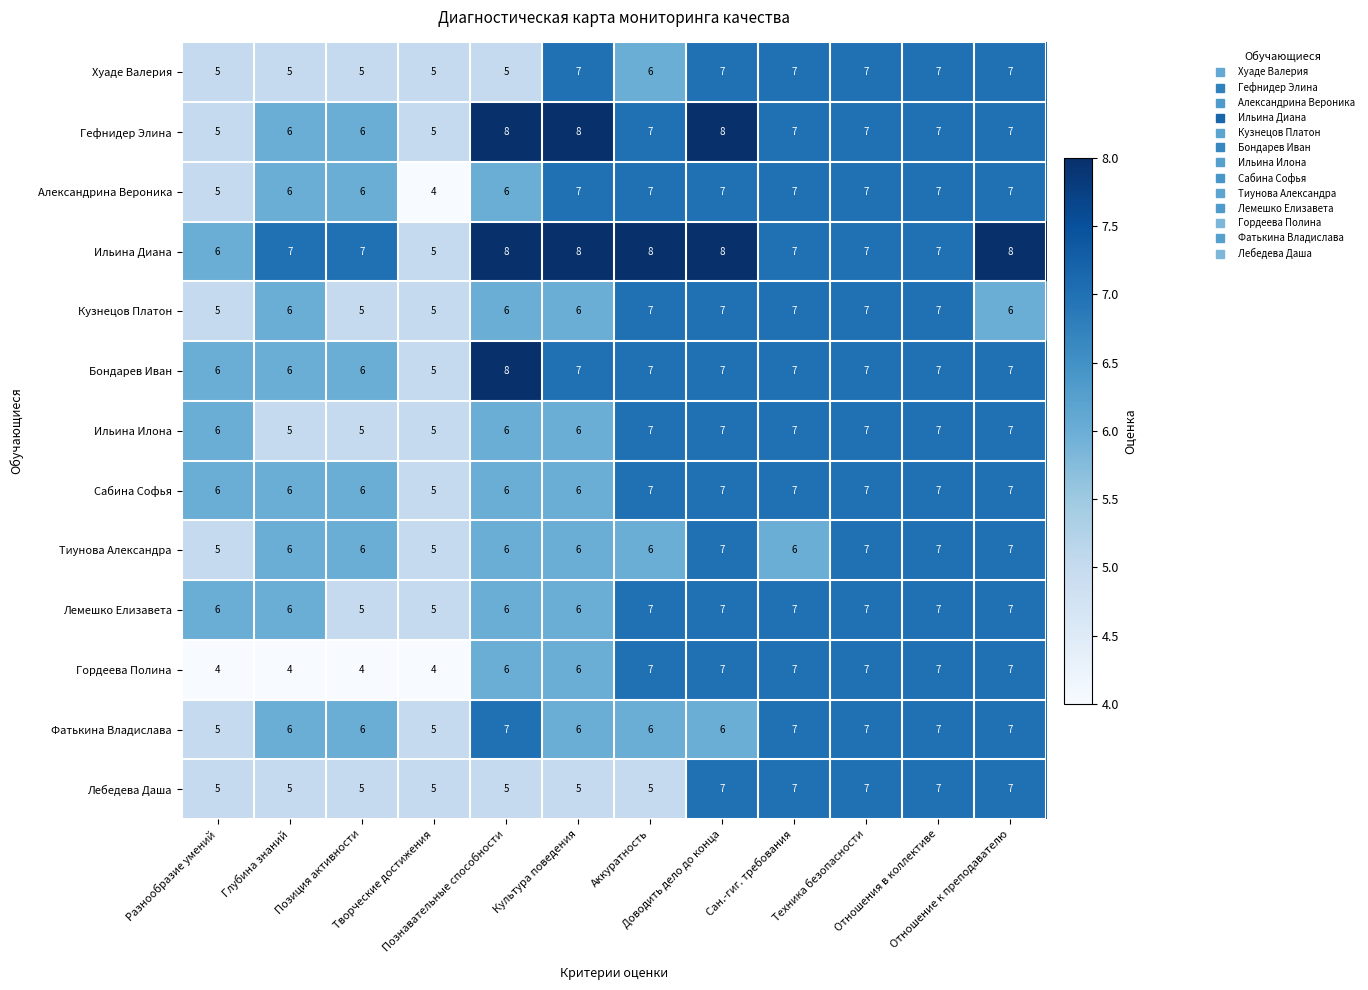

What is the average value of the Тиунова Александра series?

6